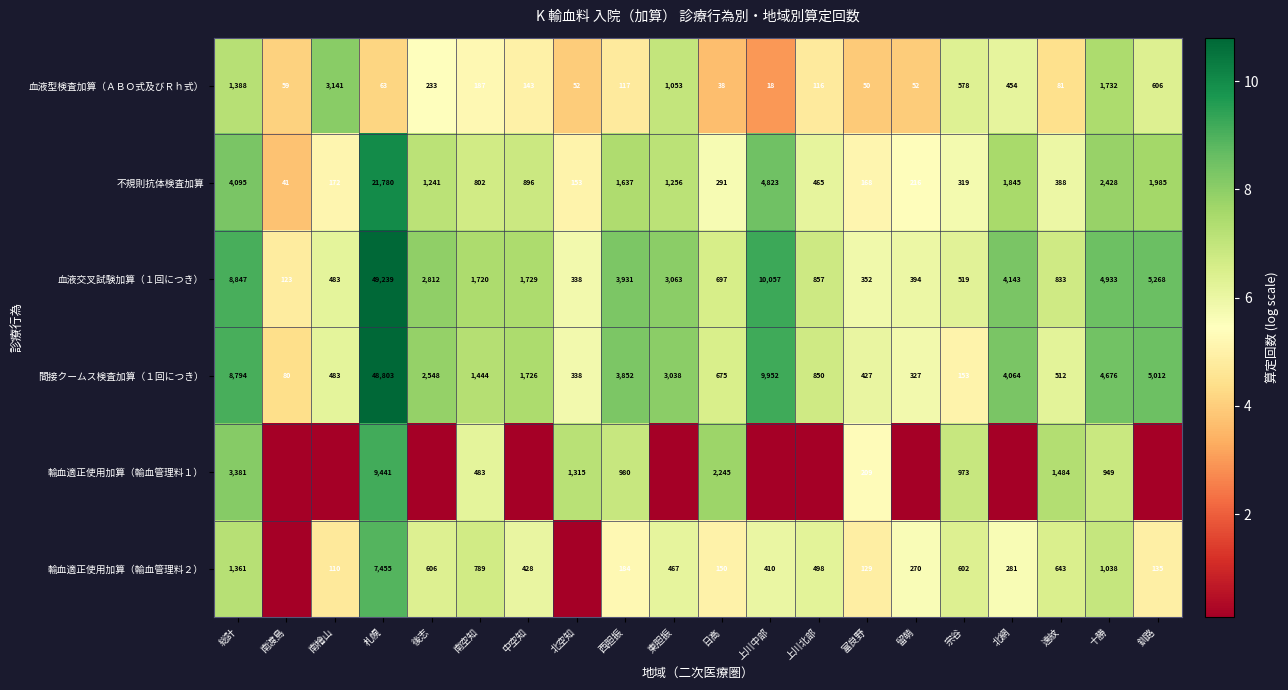

Which has a higher value, 後志 or 留萌?

後志